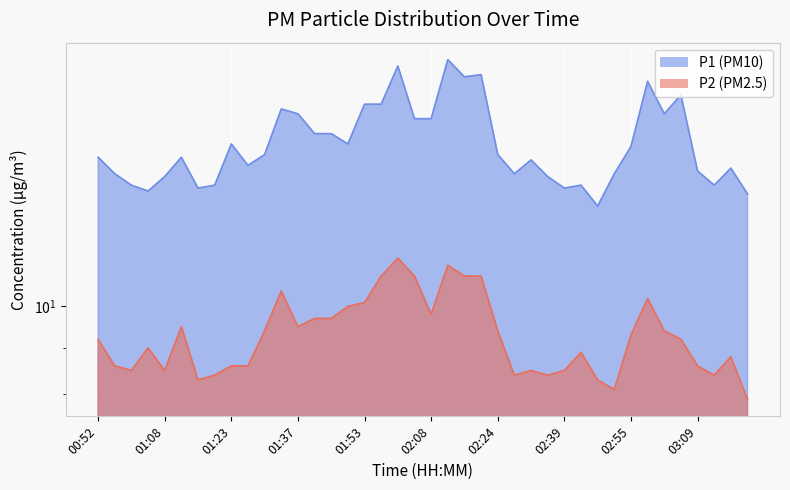

List the series in order of their overall mean, highest first.

P1, P2